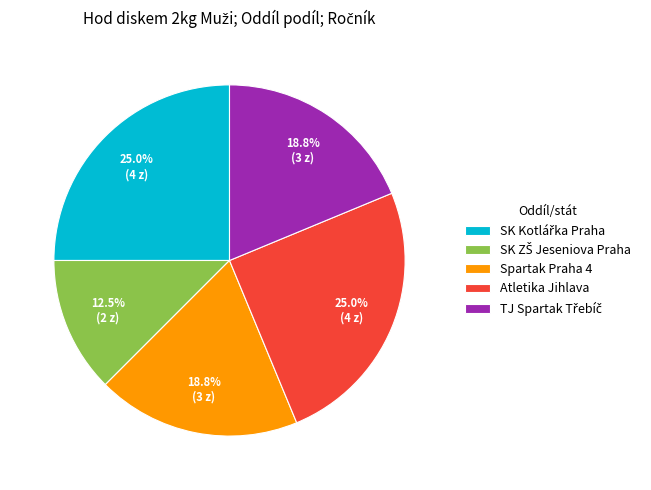

Does any single category account for the majority?

No